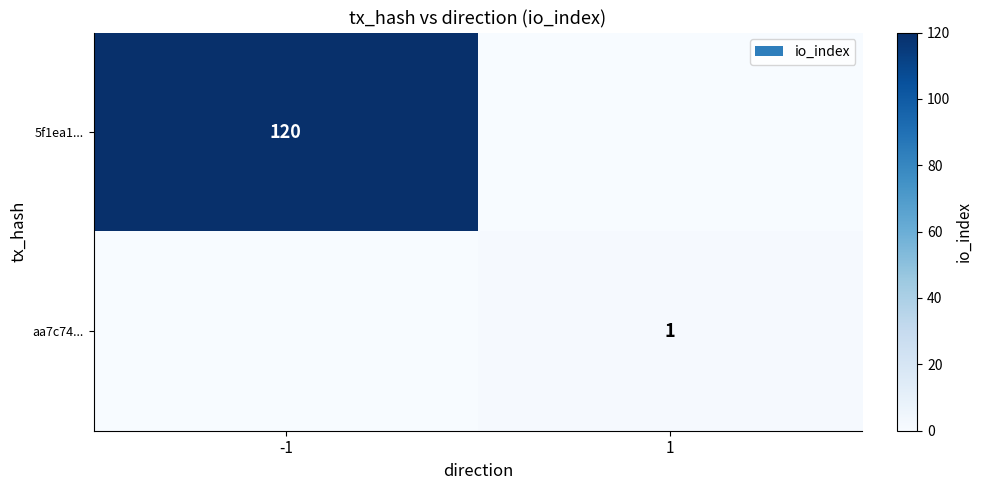

The value of 5f1ea1... at -1 is 120. True or false?

True